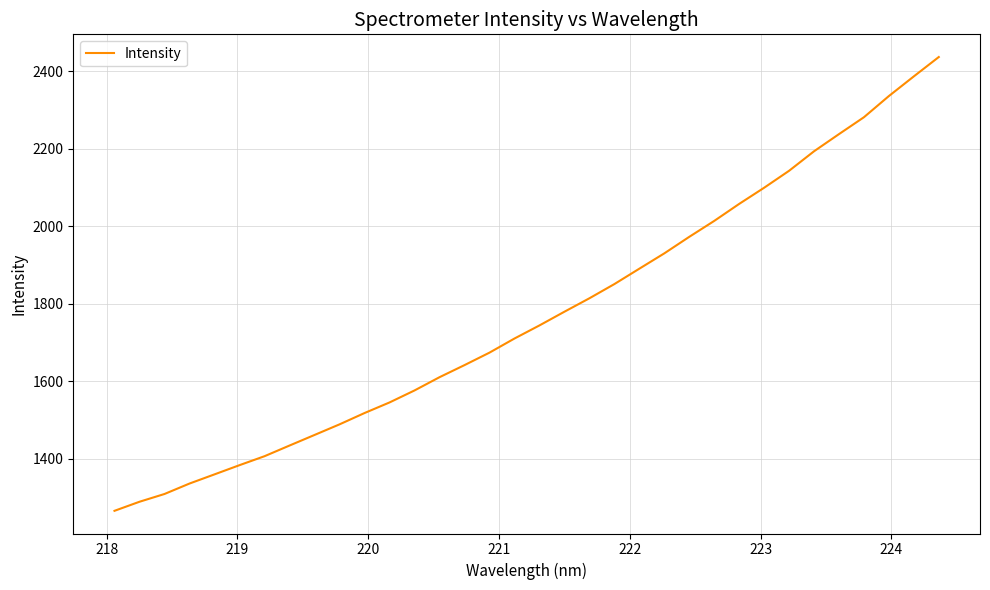

What is the difference between the maximum and minimum values?

1171.7